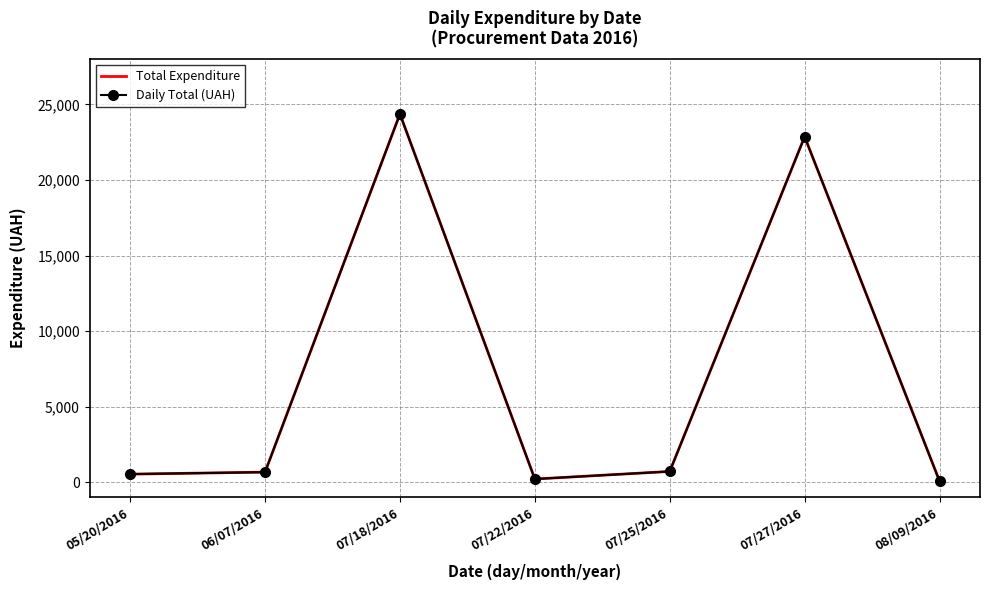

What is the difference between the second highest and minimum values in the Daily Total (UAH) series?

22786.6